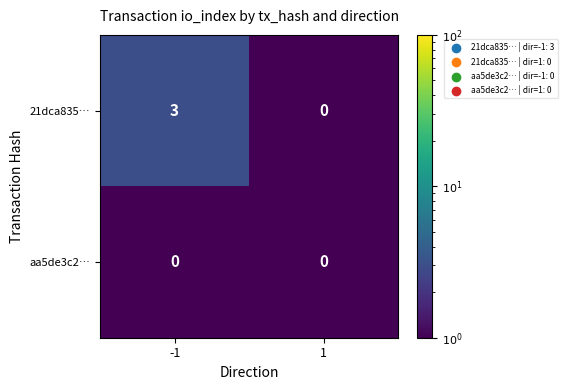

Is it true that aa5de3c2… equals 0 at 1?

True